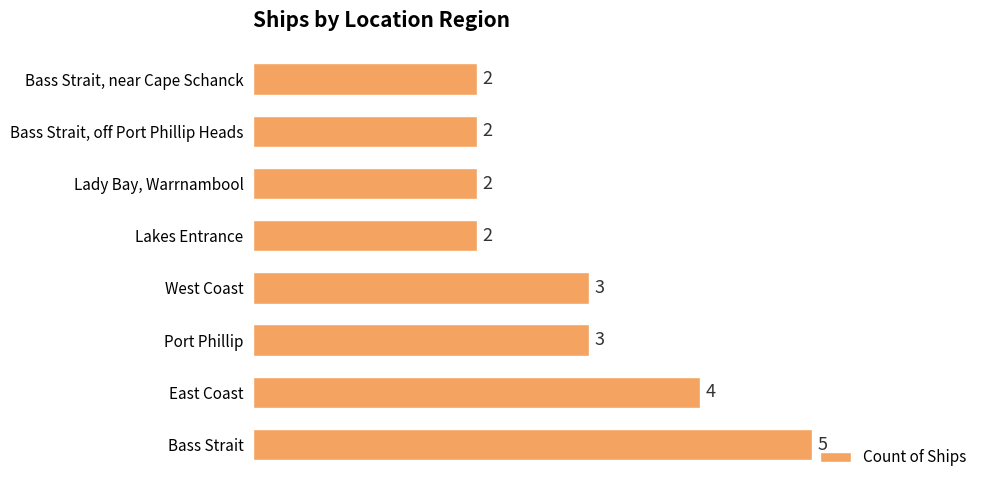

Reading bottom to top, what are all the values shown in this chart?

5	4	3	3	2	2	2	2